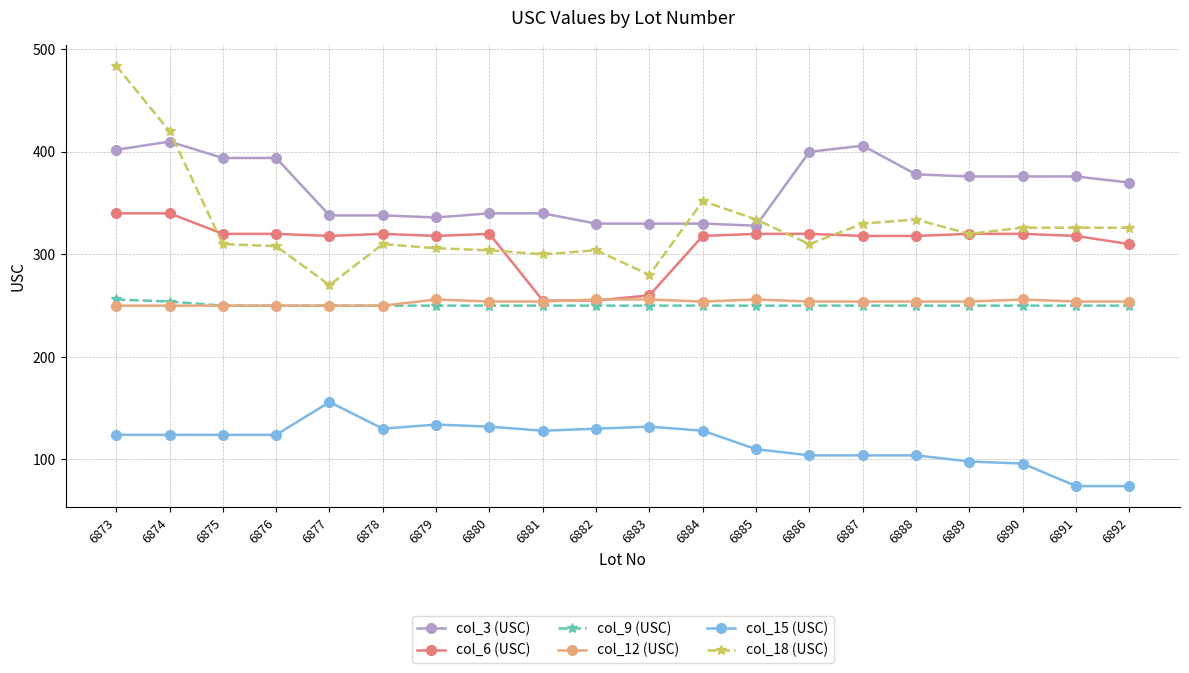

Reading left to right, list all the values displayed in this chart.

col_3 (USC): 402	410	394	394	338	338	336	340	340	330	330	330	328	400	406	378	376	376	376	370
col_6 (USC): 340	340	320	320	318	320	318	320	255	255	260	318	320	320	318	318	320	320	318	310
col_9 (USC): 256	254	250	250	250	250	250	250	250	250	250	250	250	250	250	250	250	250	250	250
col_12 (USC): 250	250	250	250	250	250	256	254	254	256	256	254	256	254	254	254	254	256	254	254
col_15 (USC): 124	124	124	124	156	130	134	132	128	130	132	128	110	104	104	104	98	96	74	74
col_18 (USC): 484	420	310	308	270	310	306	304	300	304	280	352	334	310	330	334	320	326	326	326